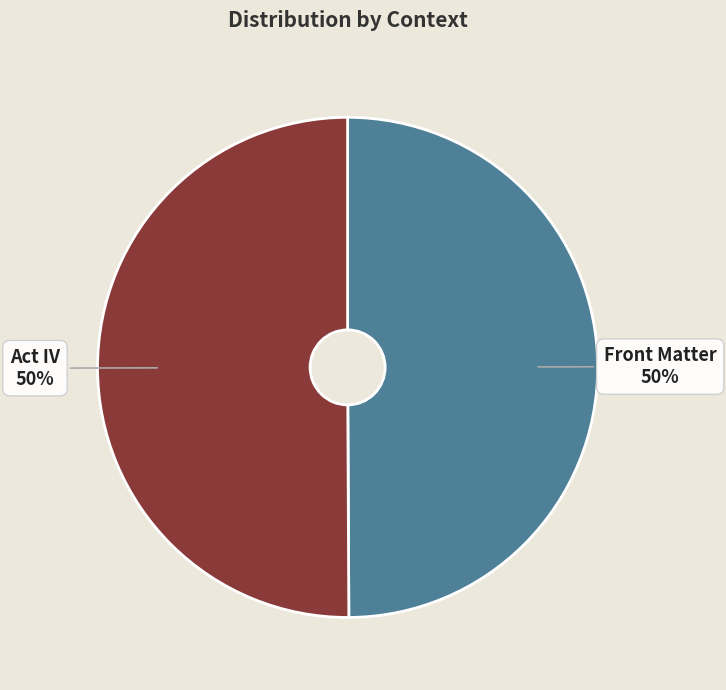

What percentage is the Act IV slice, to the nearest percent?

50%